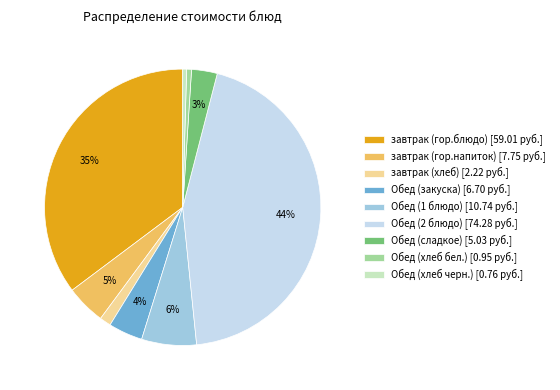

The завтрак (хлеб) slice represents 13% of the pie. True or false?

False